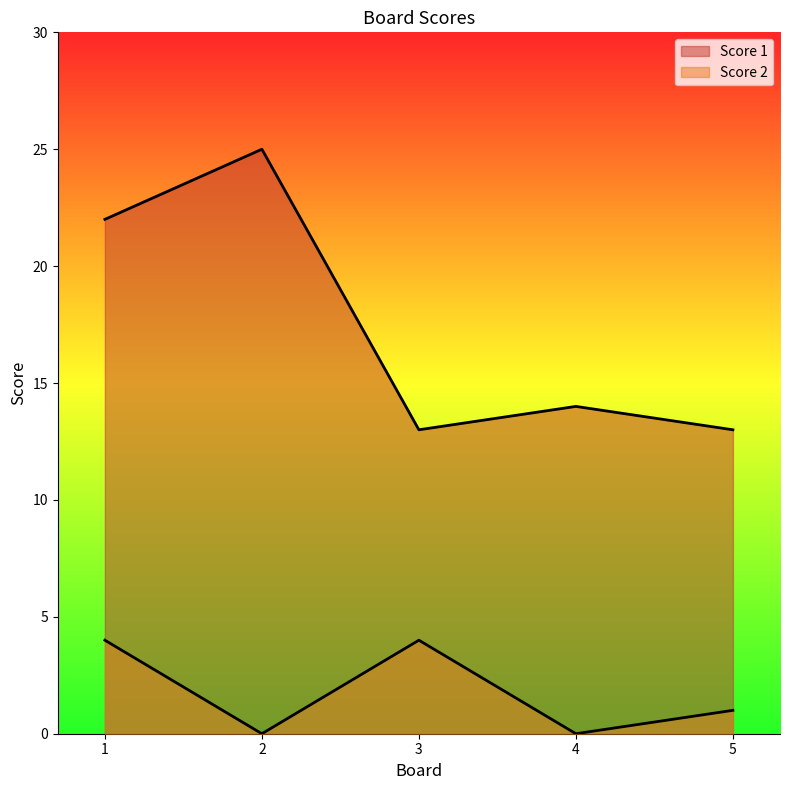

How many lines are shown in the chart?

2